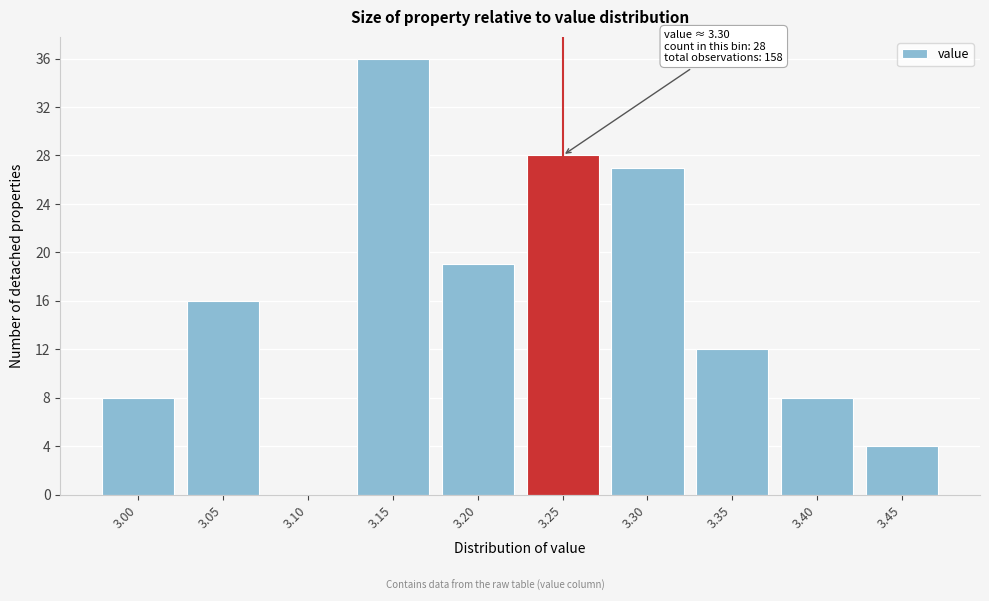

Reading left to right, what are all the values shown in this chart?

3.00=8	3.05=16	3.10=0	3.15=36	3.20=19	3.25=28	3.30=27	3.35=12	3.40=8	3.45=4